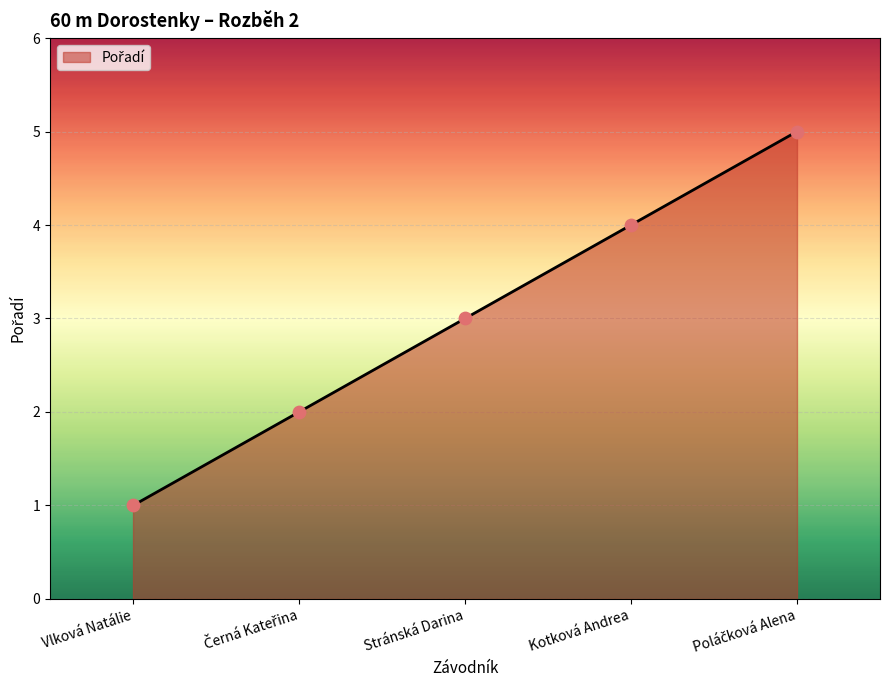

Approximately how many times larger is the value at Kotková Andrea compared to Vlková Natálie?

4.0